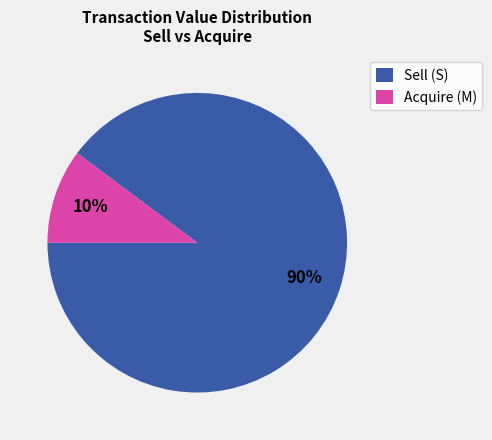

Does any single category account for the majority?

Yes